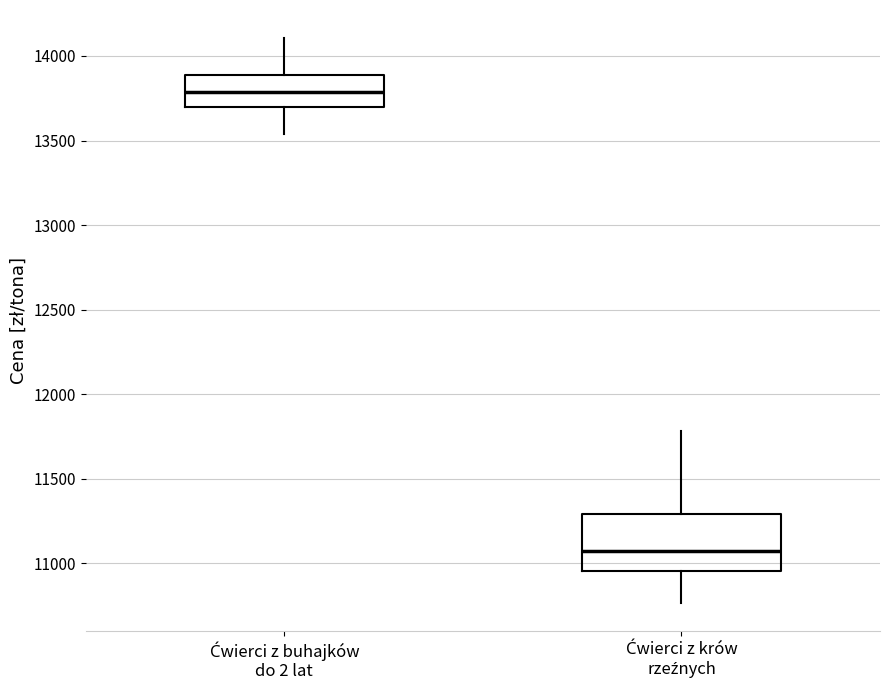

Which box has the lowest median line?

Ćwierci z krów rzeźnych